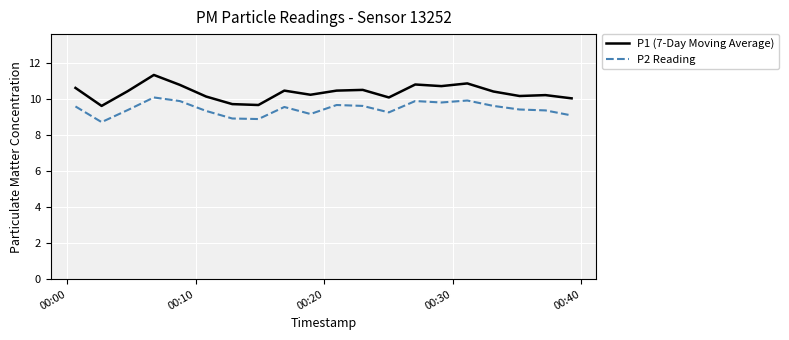

Which series has the largest range (max minus min)?

P1 (7-Day Moving Average)